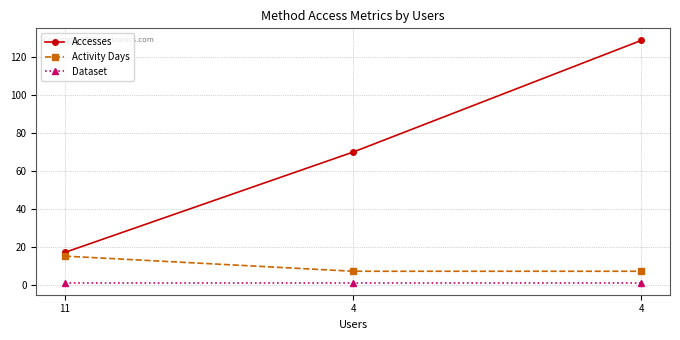

Is the value of Accesses at 4 greater than the value of Dataset at 4?

Yes